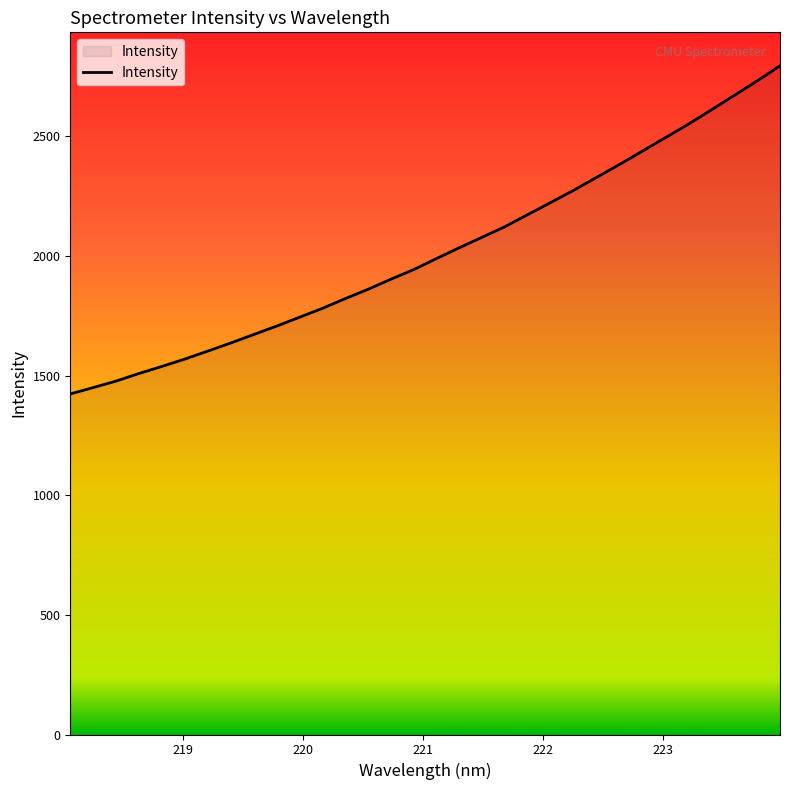

What is the maximum value shown in the chart?

2794.9